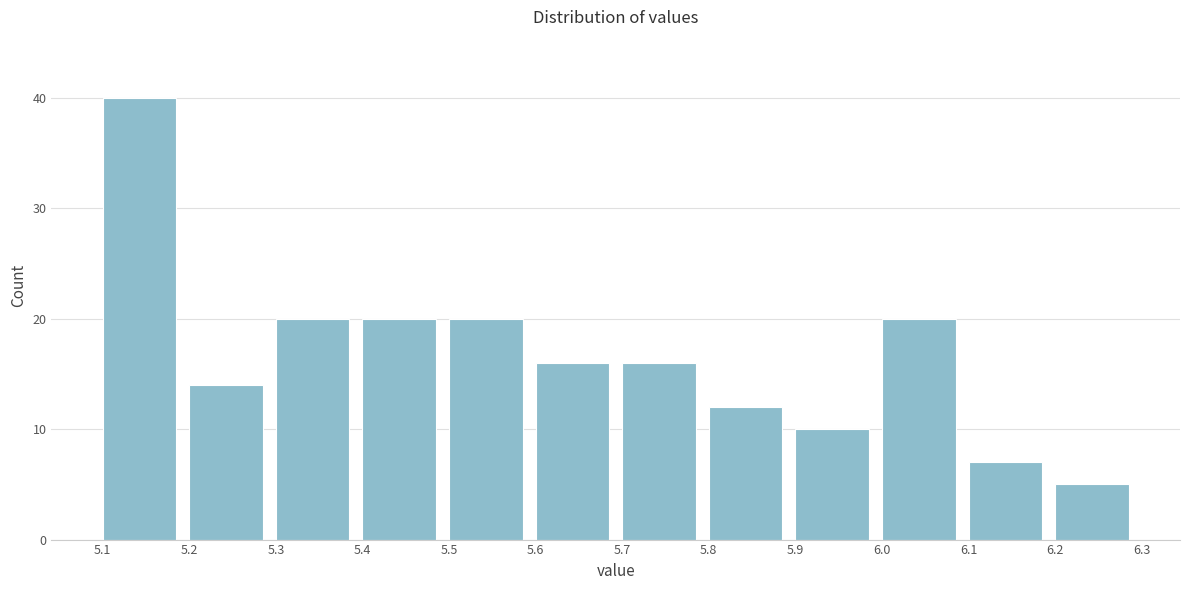

Reading left to right, transcribe this chart: for each bar, give the range it covers on the x-axis and its height. The values are not printed on the chart, so give them approximately, as read against the axis.

5.1 to 5.2: 40
5.2 to 5.3: 14
5.3 to 5.4: 20
5.4 to 5.5: 20
5.5 to 5.6: 20
5.6 to 5.7: 16
5.7 to 5.8: 16
5.8 to 5.9: 12
5.9 to 6.0: 10
6.0 to 6.1: 20
6.1 to 6.2: 7
6.2 to 6.3: 5